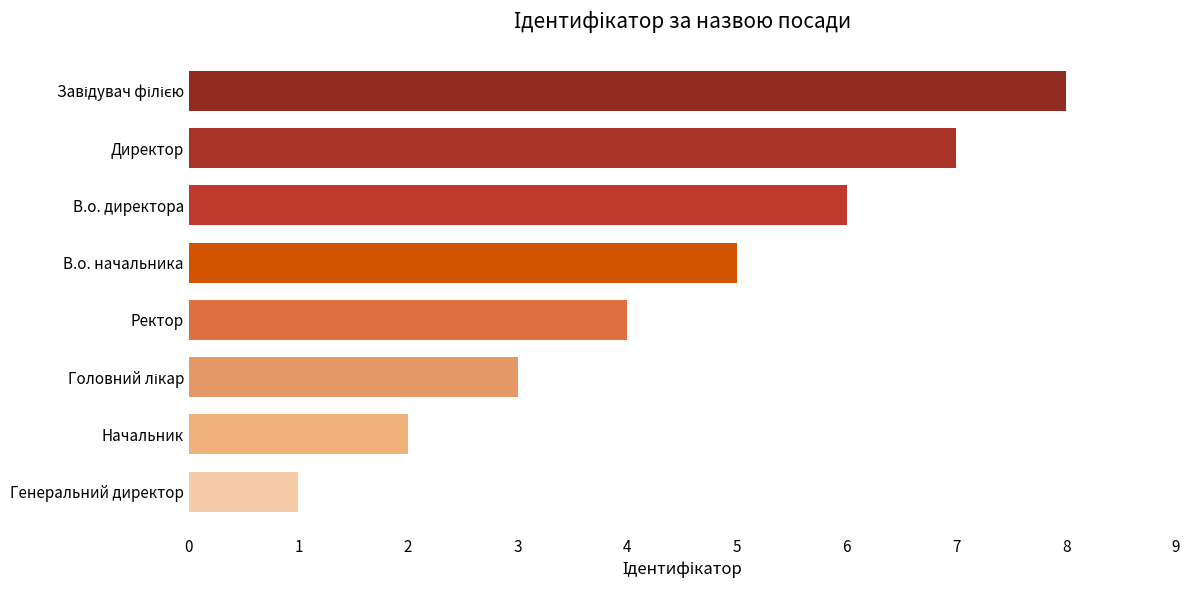

Are the bars grouped side by side (vs. stacked)?

No